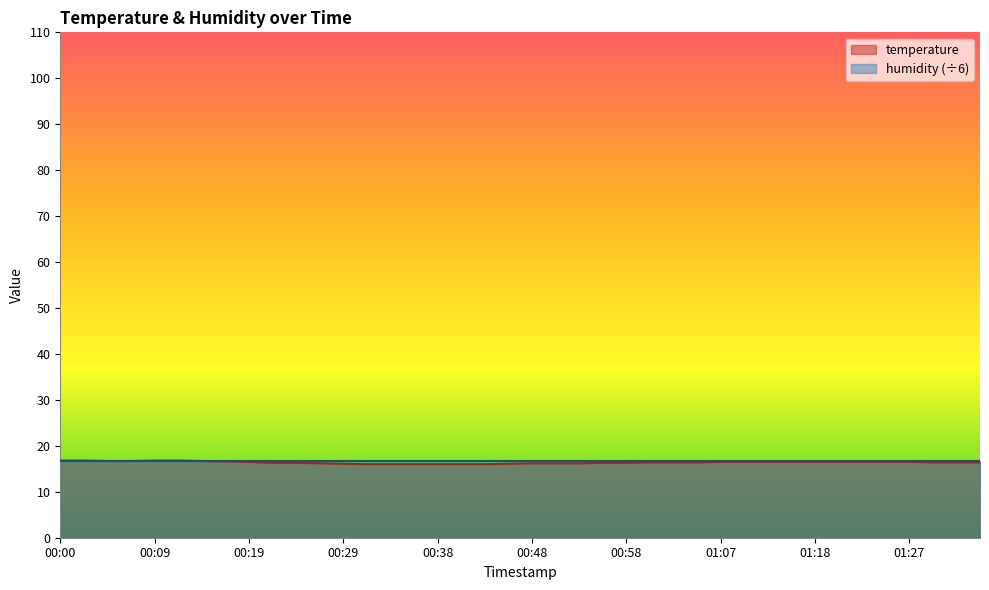

What is the change in value from 00:41 to 00:58?

+0.3